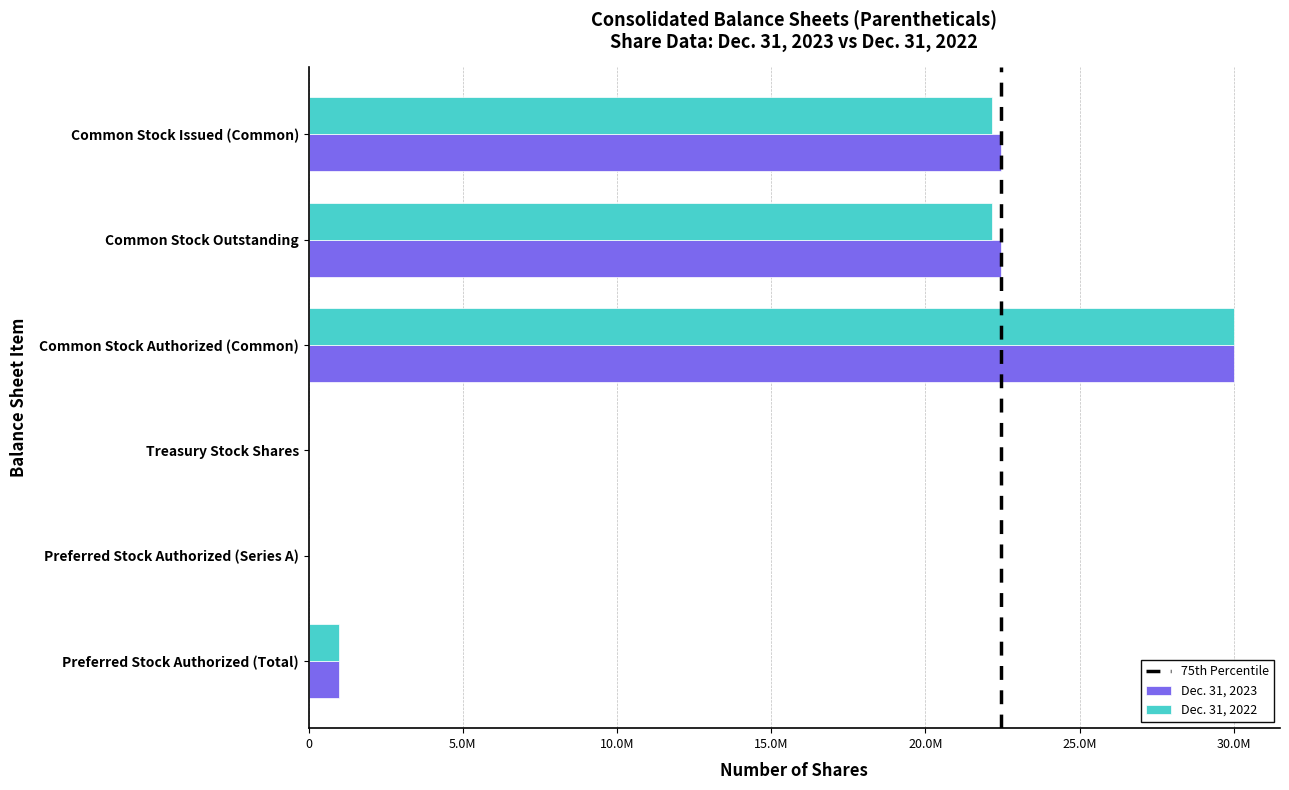

Between Common Stock Authorized (Common) and Preferred Stock Authorized (Total), which series saw the biggest shift?

Dec. 31, 2023